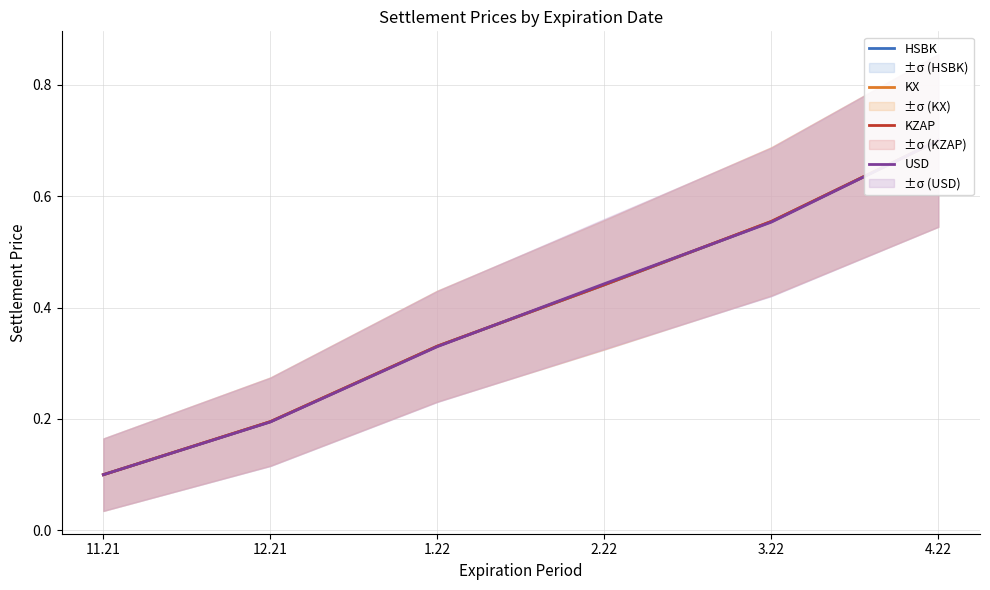

How many lines are shown in the chart?

4